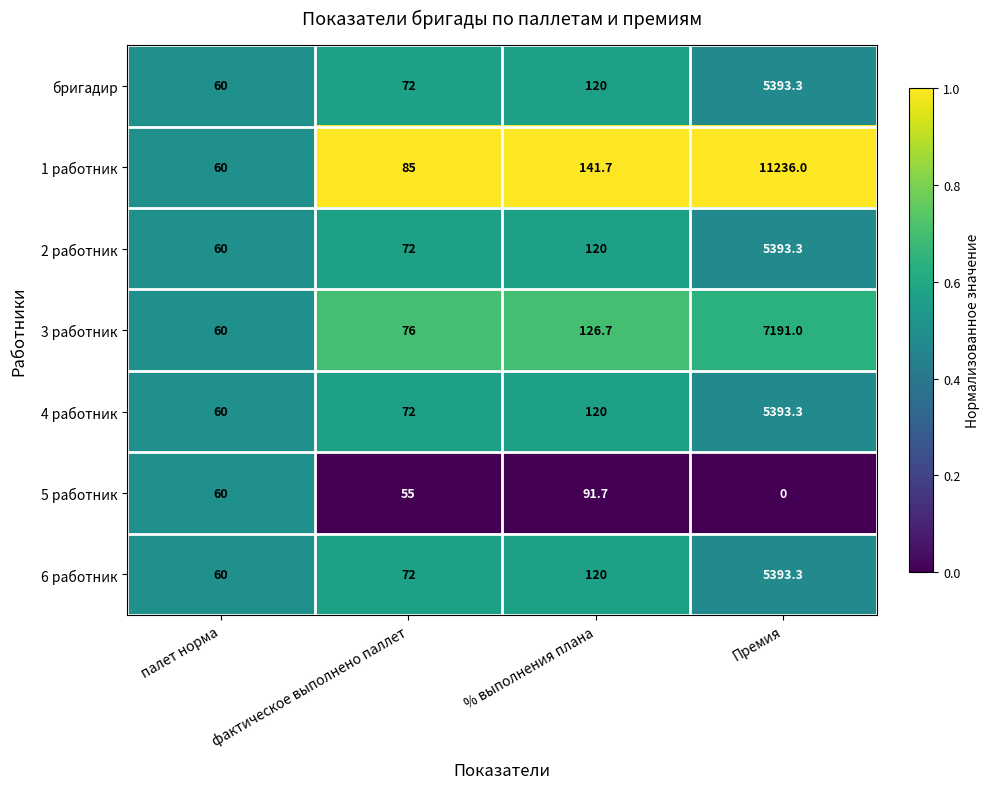

What is the total value across all series at % выполнения плана?

840.1